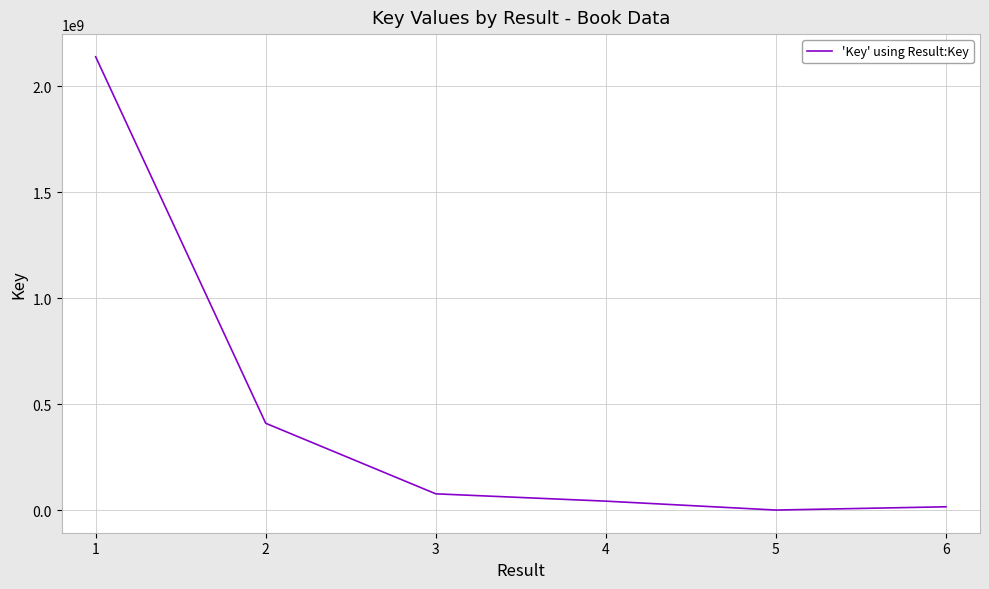

What is the smallest value displayed?

1122716